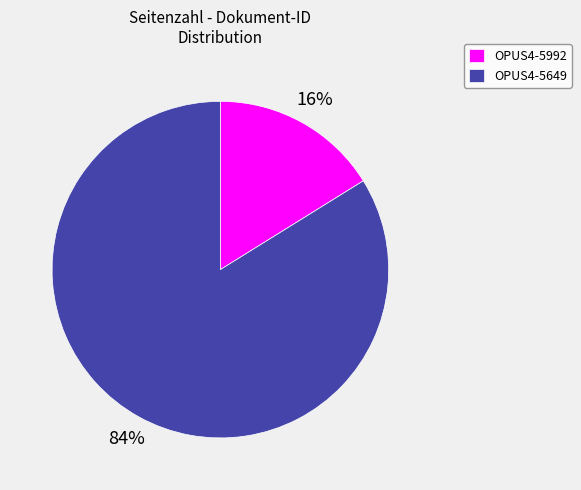

To the nearest percent, what portion does OPUS4-5992 represent?

16%